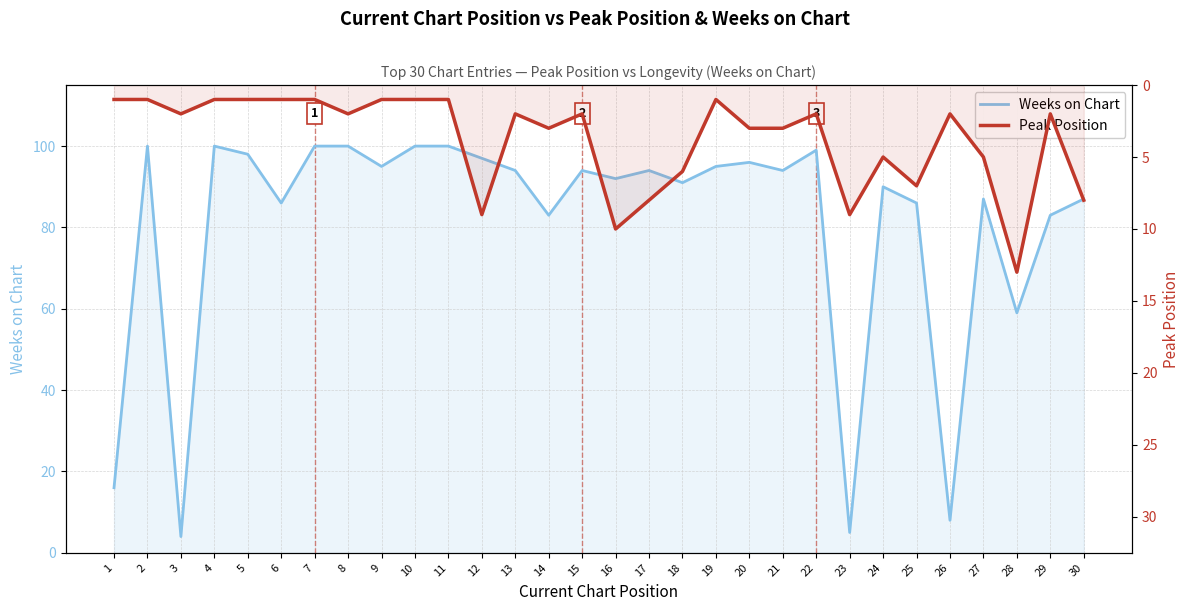

Which category has the lowest value across all series?

1